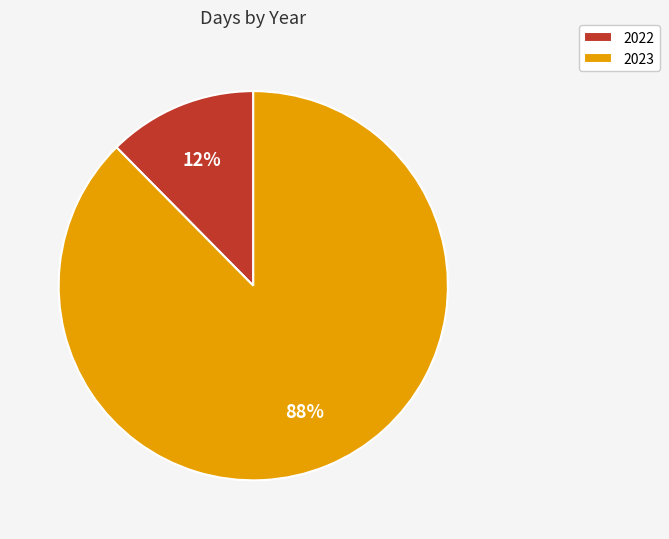

Which slice is the smallest?

2022